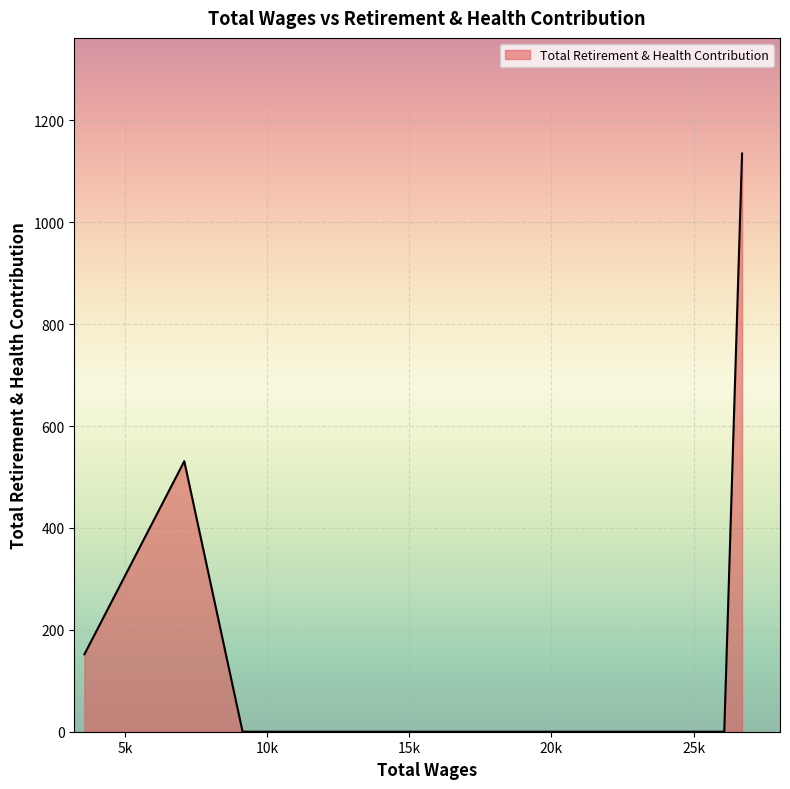

What is the difference between the maximum and minimum values?

1135